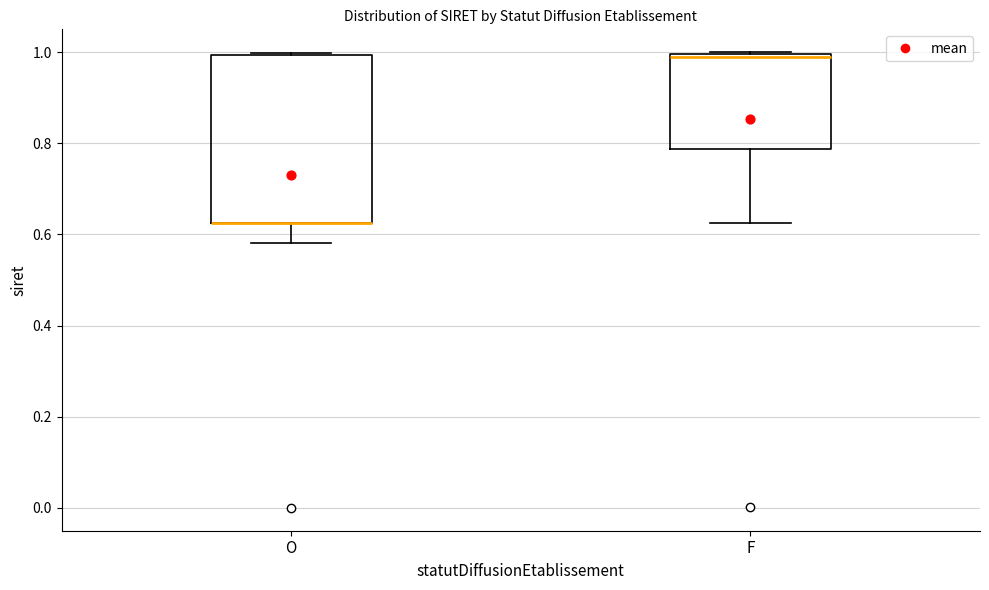

Reading left to right, read every box against the y-axis: the position of its median line, the range the box covers, and the ends of its whiskers. The values are not printed on the chart, so give them approximately, as read against the axis.

O: median 0.62 (drawn on the box's lower edge), box 0.62 to 1.00, whiskers 0.58 to 1.00
F: median 0.98, box 0.78 to 1.00, whiskers 0.62 to 1.00